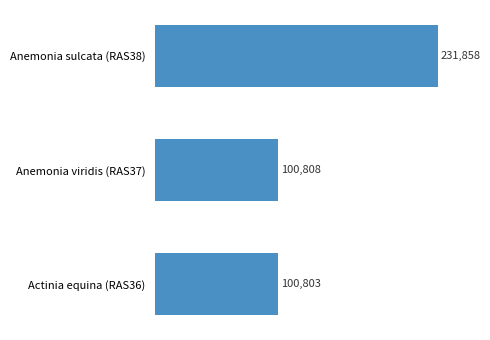

Which has a higher value, Anemonia sulcata (RAS38) or Actinia equina (RAS36)?

Anemonia sulcata (RAS38)